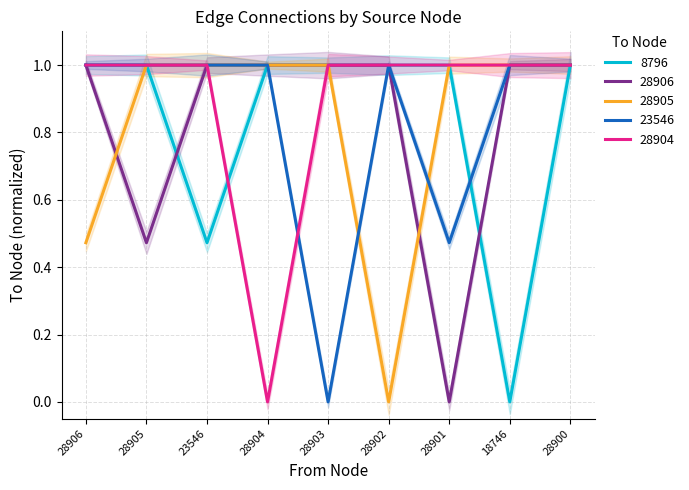

Which has a higher value, 28905 or 28906?

28906